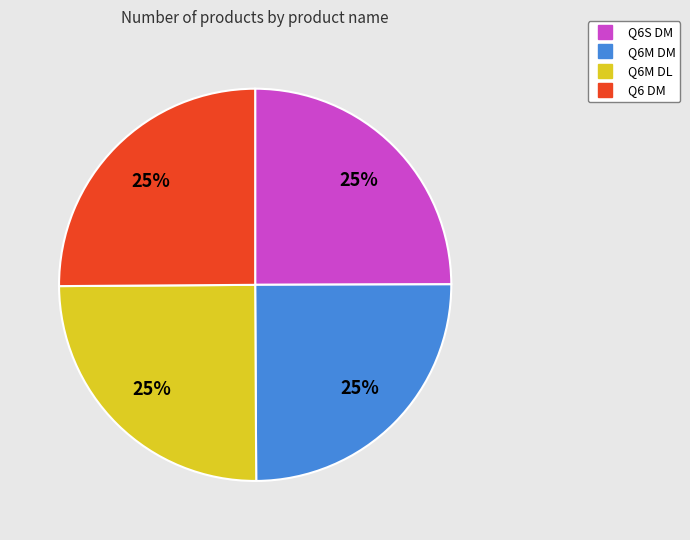

How many slices are in this pie chart?

4